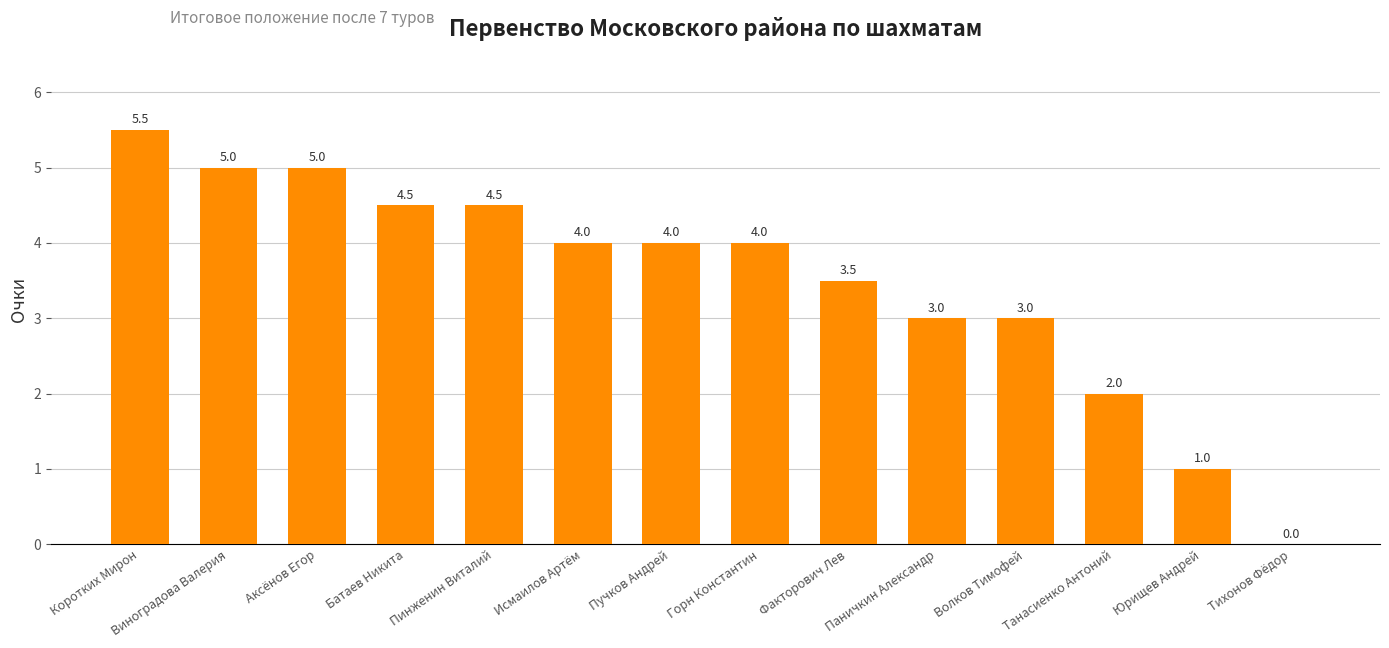

Count the number of data series in this chart.

1